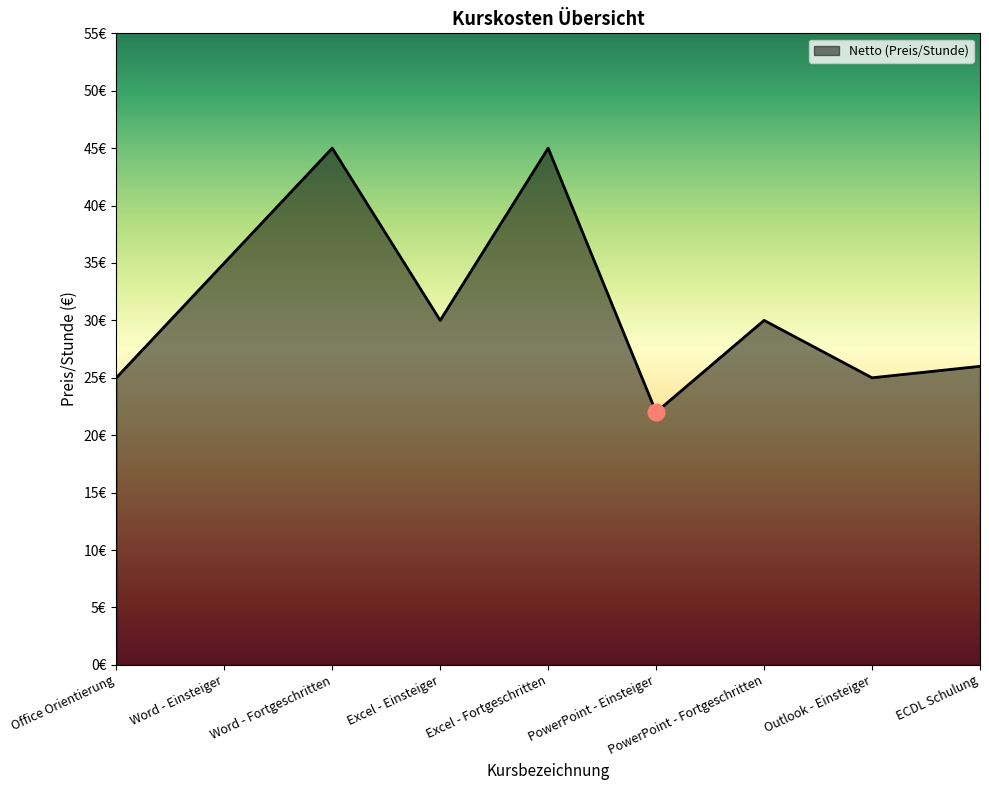

At which label does the data first exceed 30?

Word - Einsteiger